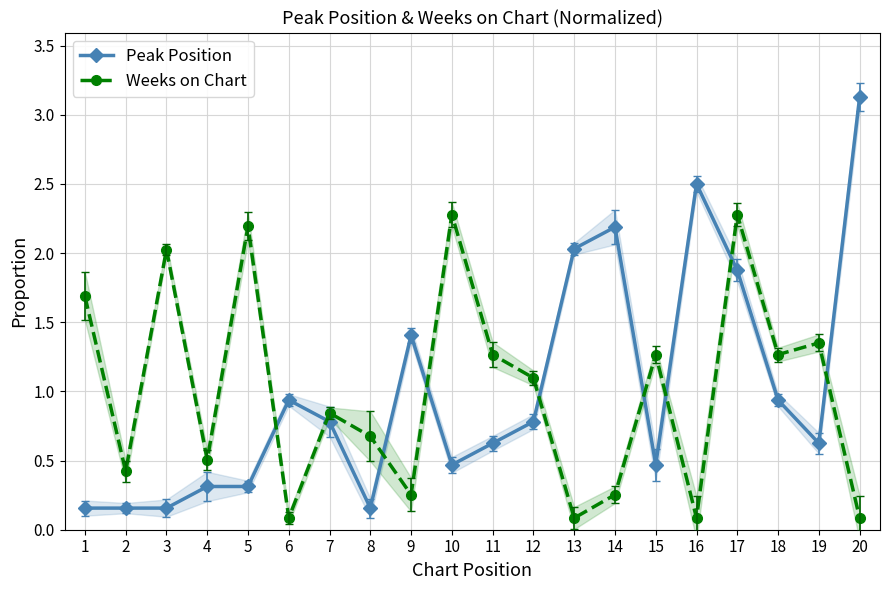

At 7, list the series in order from smallest to largest.

Peak Position, Weeks on Chart